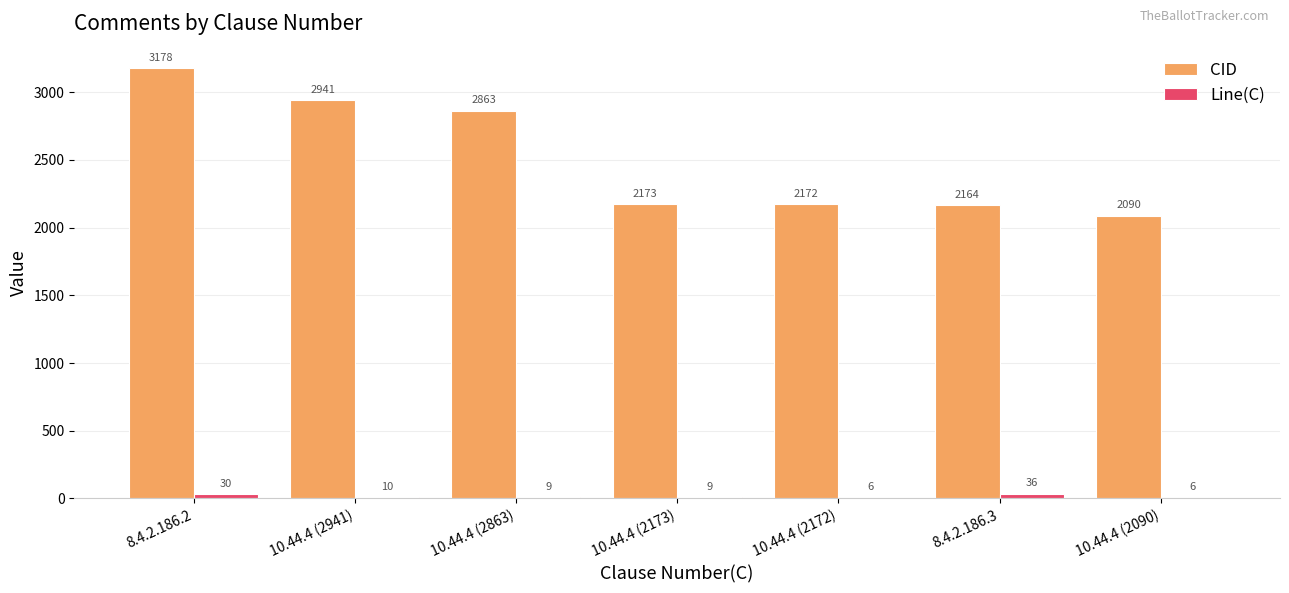

Which series has the largest total across all categories?

CID